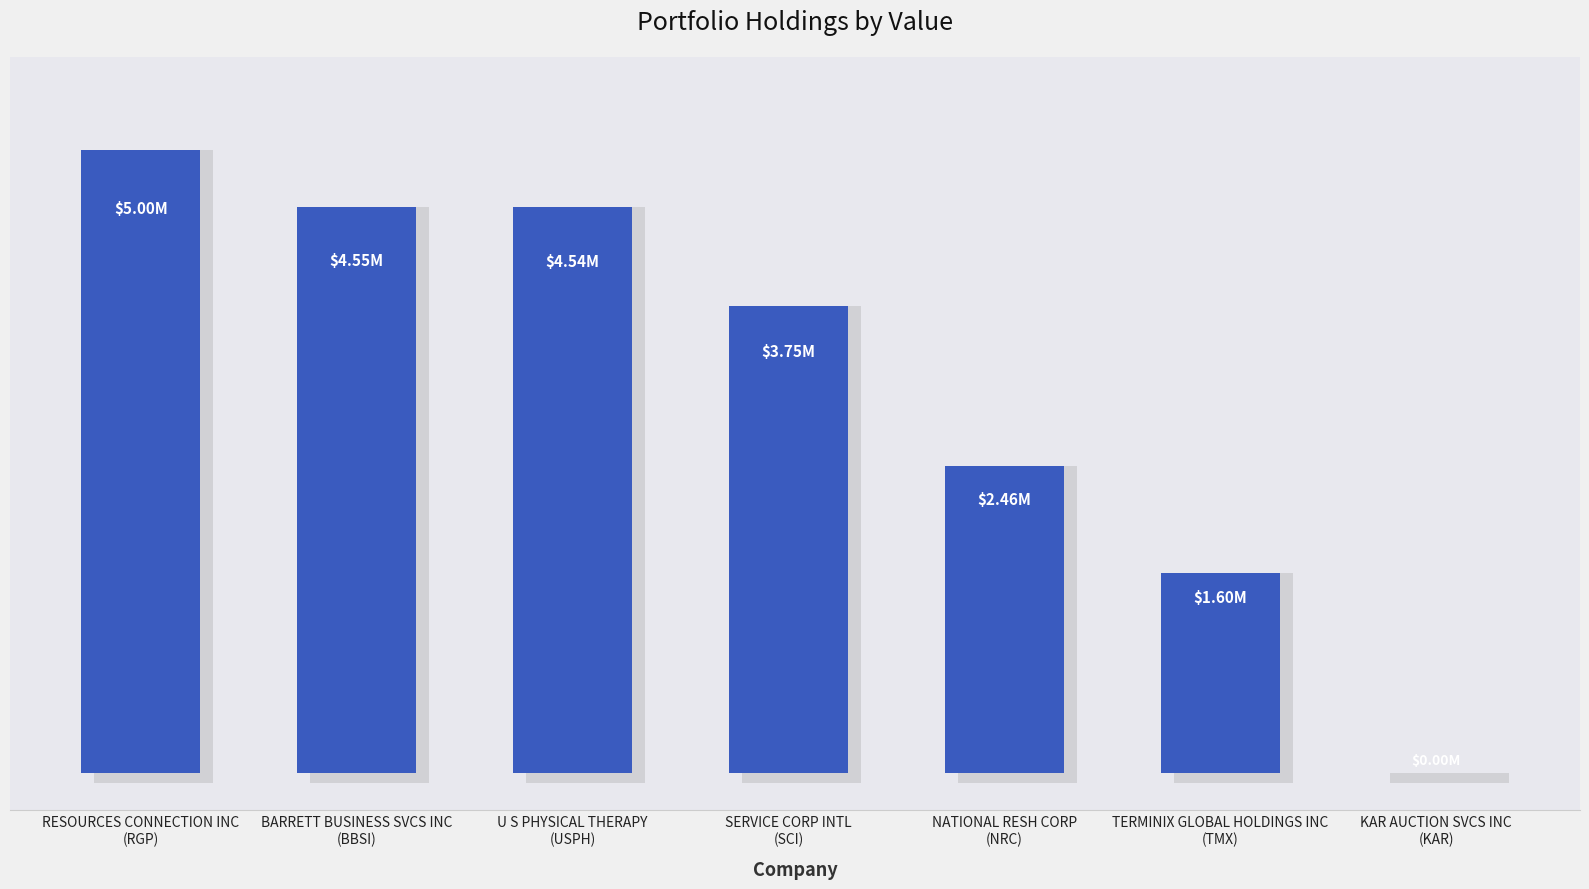

What is the difference between the second highest and second lowest values?

2944000